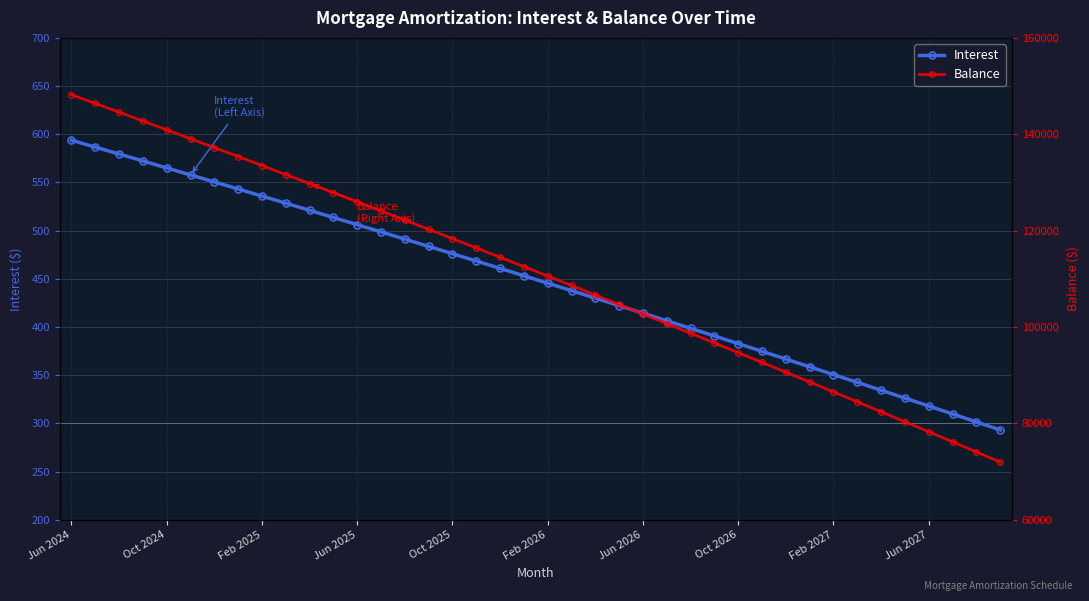

What is the minimum value for Interest?

293.2